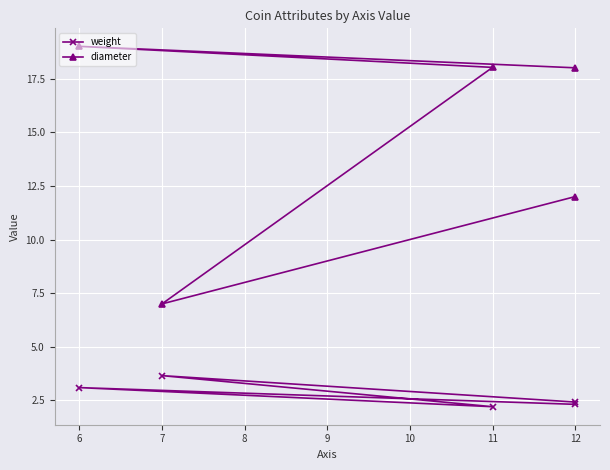

What are all the series names shown in the legend?

weight, diameter